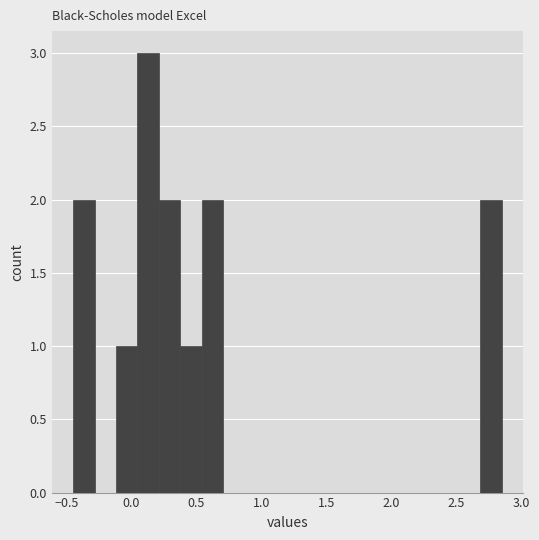

Read against the x-axis, roughly where is the centre of the tallest bar?

0.15